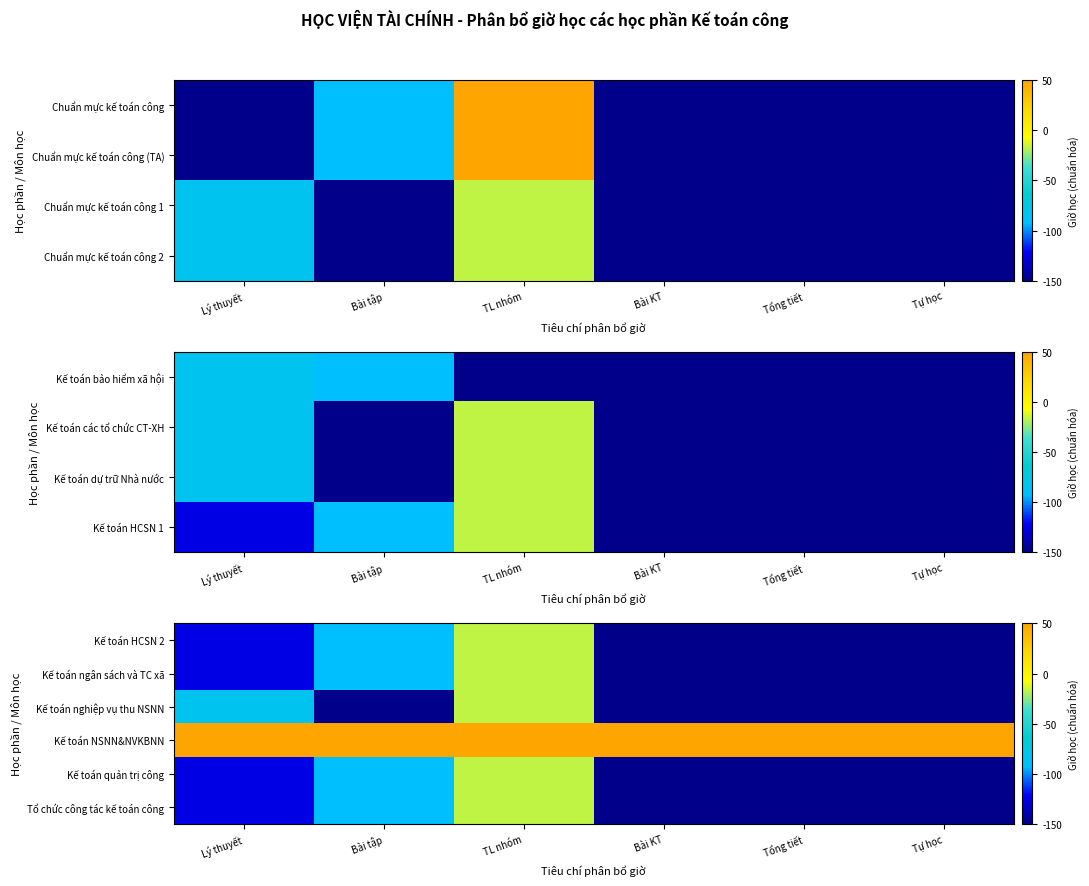

What is the minimum value shown in the chart?

-150.0